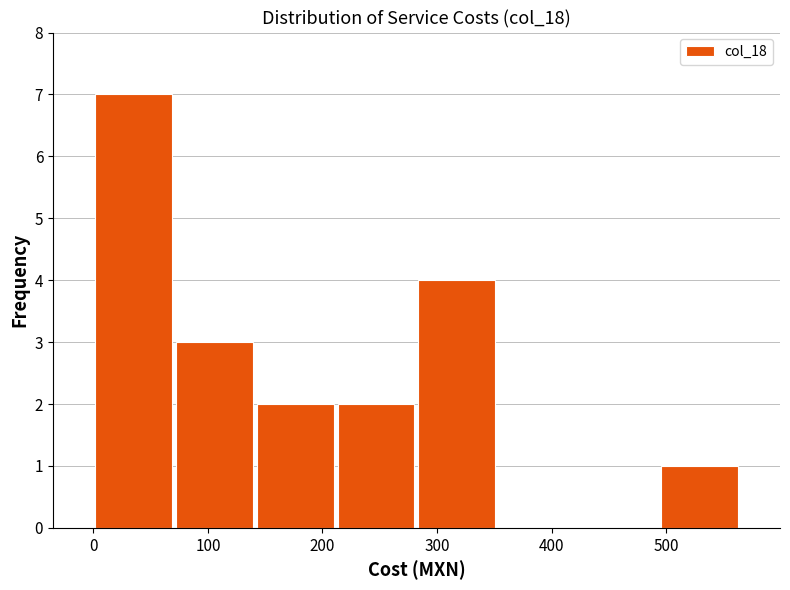

Over which range of the x-axis is the bar tallest?

0 to 70